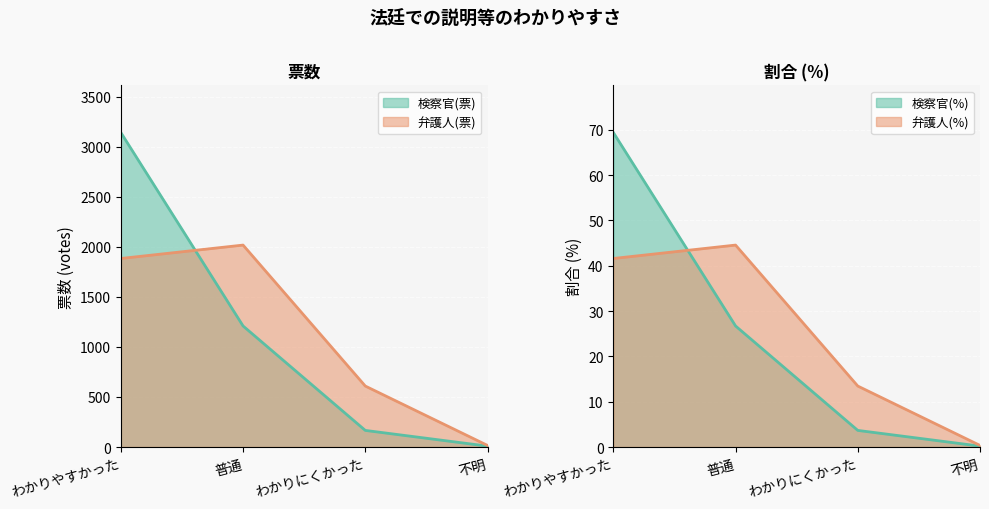

What is the sum of all 弁護人(票) values?

4525